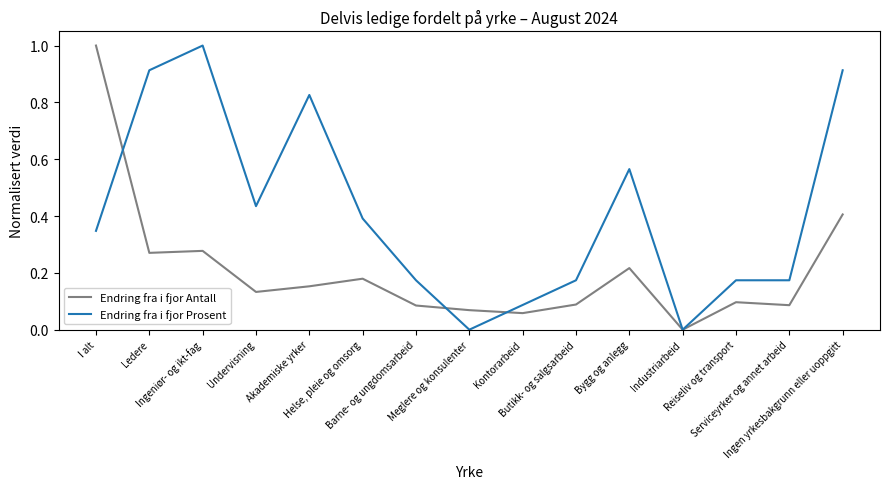

Rank the series at Akademiske yrker from lowest to highest value.

Endring fra i fjor Antall, Endring fra i fjor Prosent